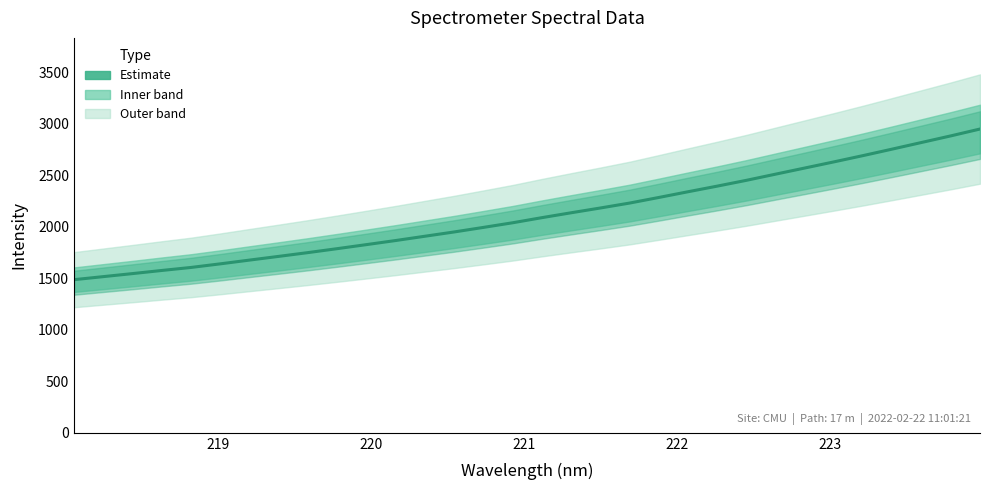

Reading right to left, transcribe all the data shown in this chart.

2948.5	2882.0	2818.1	2754.1	2691.0	2629.9	2570.1	2510.5	2450.6	2394.3	2339.7	2284.1	2229.8	2182.0	2135.7	2088.2	2038.7	1993.7	1949.6	1908.0	1866.4	1826.7	1787.4	1749.1	1712.5	1676.4	1639.9	1605.0	1575.6	1545.3	1515.9	1486.3